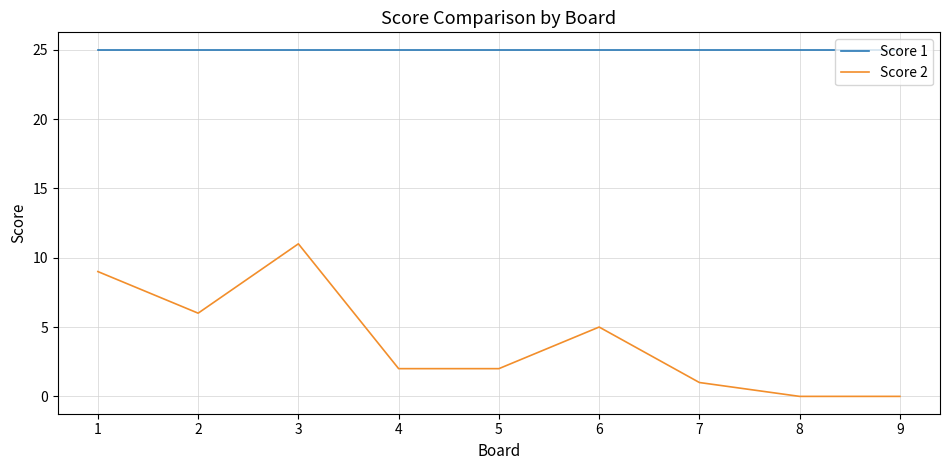

True or false: Score 2 and Score 1 intersect in this chart.

False